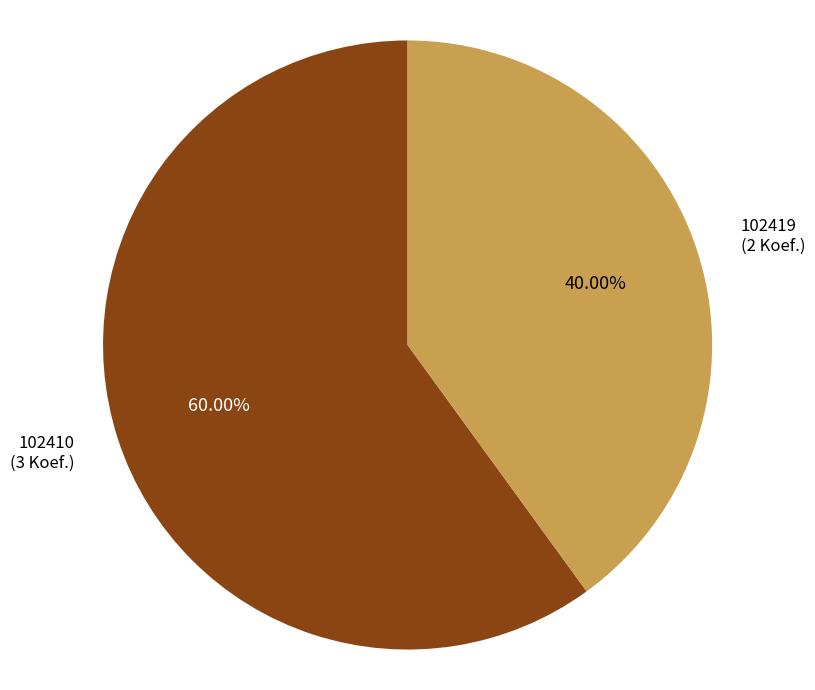

How many slices are in this pie chart?

2